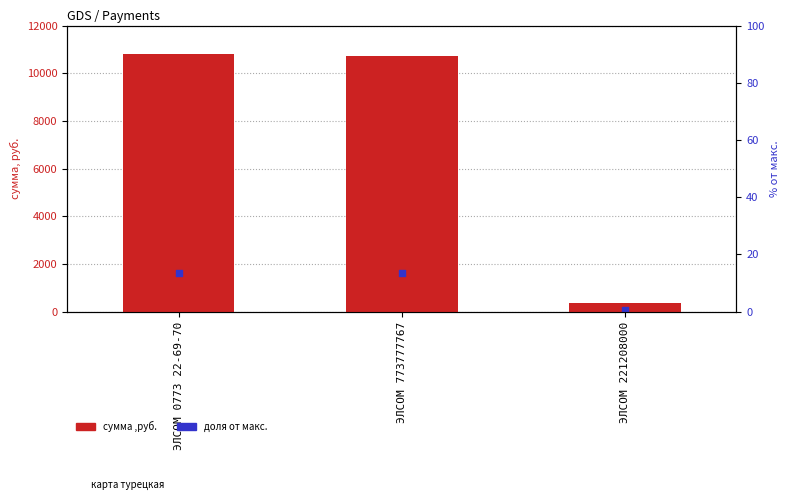

What is the total value across all series at ЭЛСОМ 773777767?

12327.3